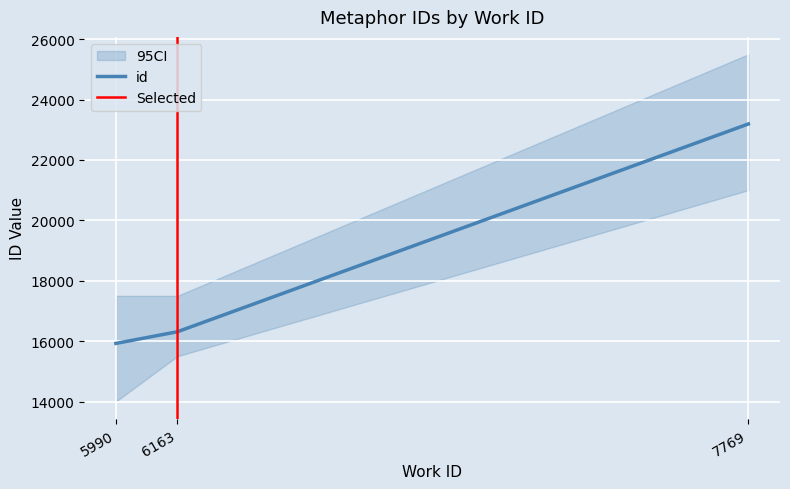

What is the value of the 3rd point from the left?

23192